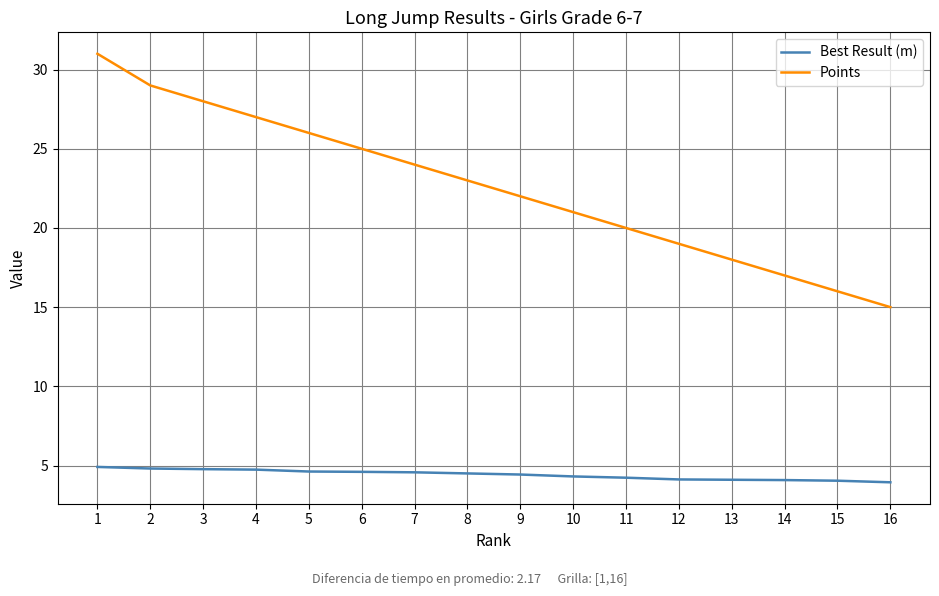

Which series has the largest total across all categories?

Points